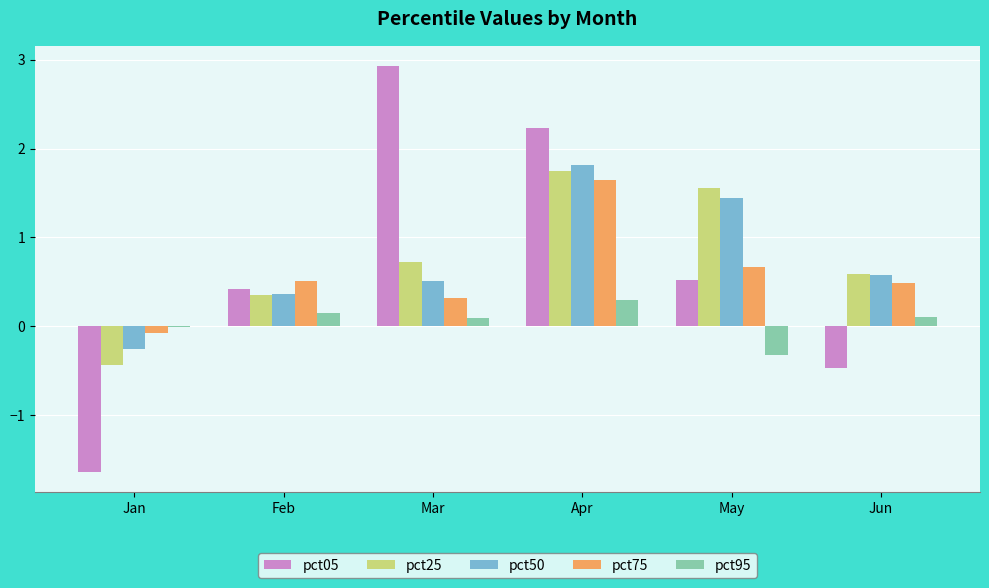

What is the total value across all series at Feb?

1.8